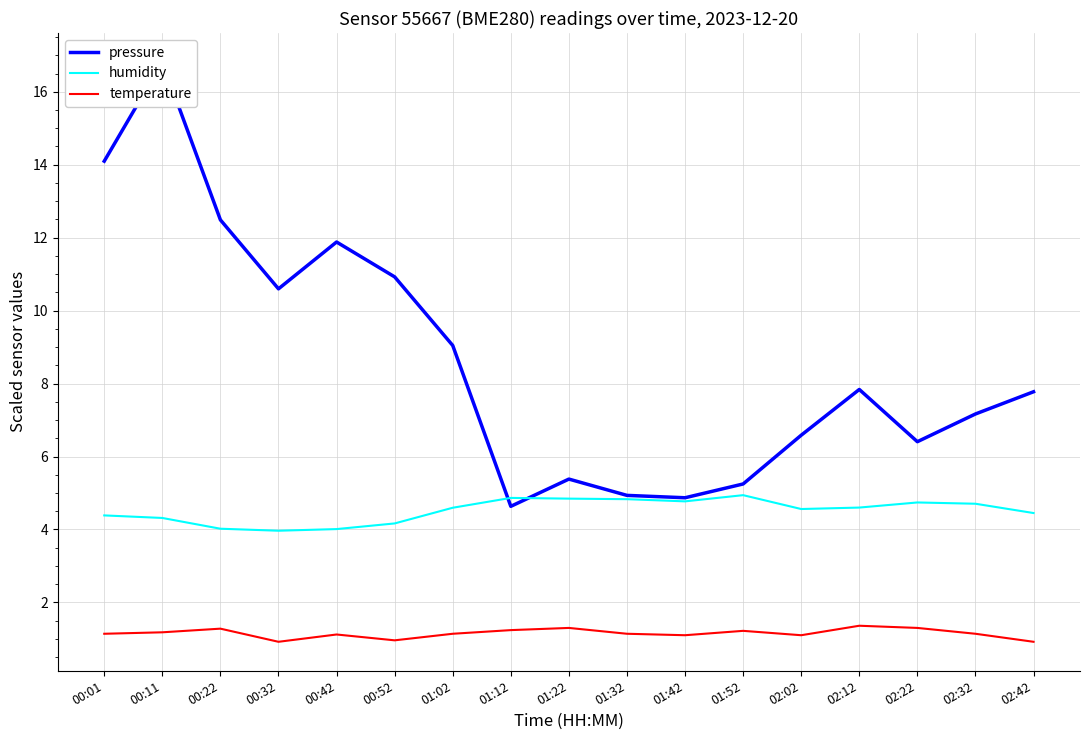

What is the total value across all series at 02:32?

13.0